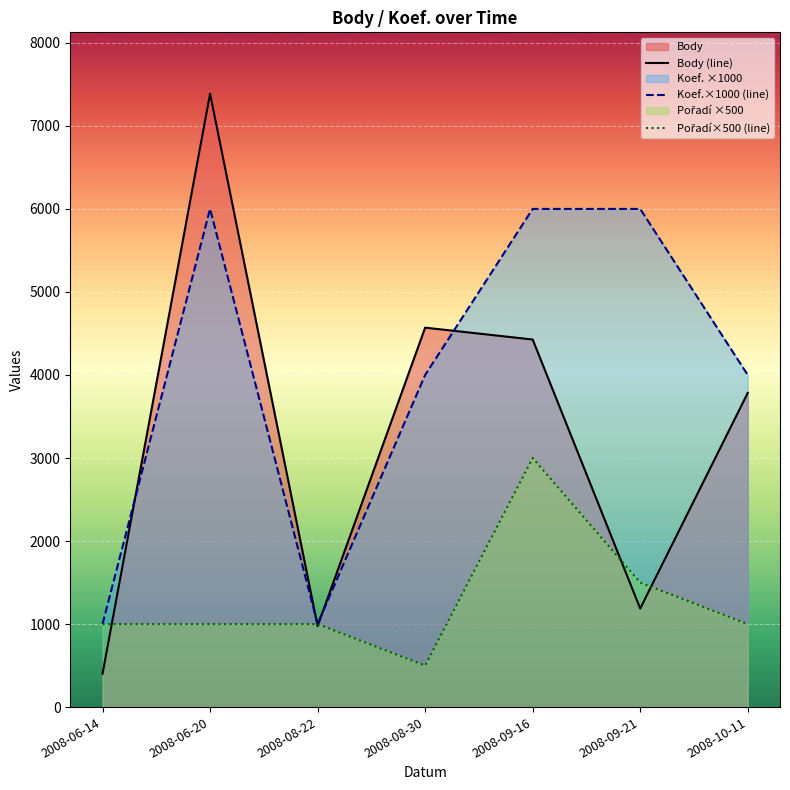

Which series has the largest total across all categories?

Koef.×1000 (line)